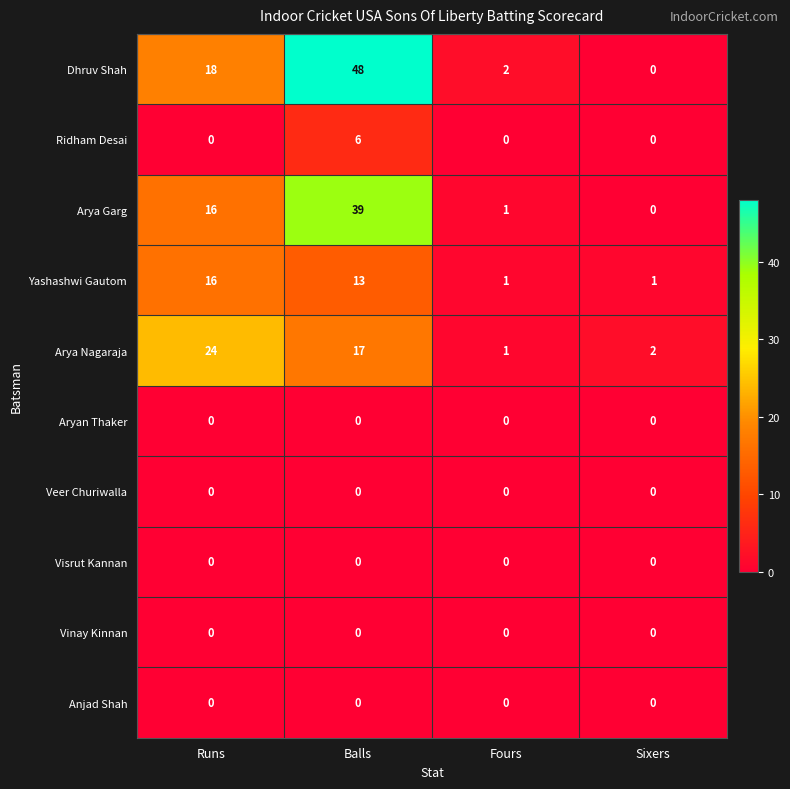

Is it true that Dhruv Shah equals 48 at Balls?

True